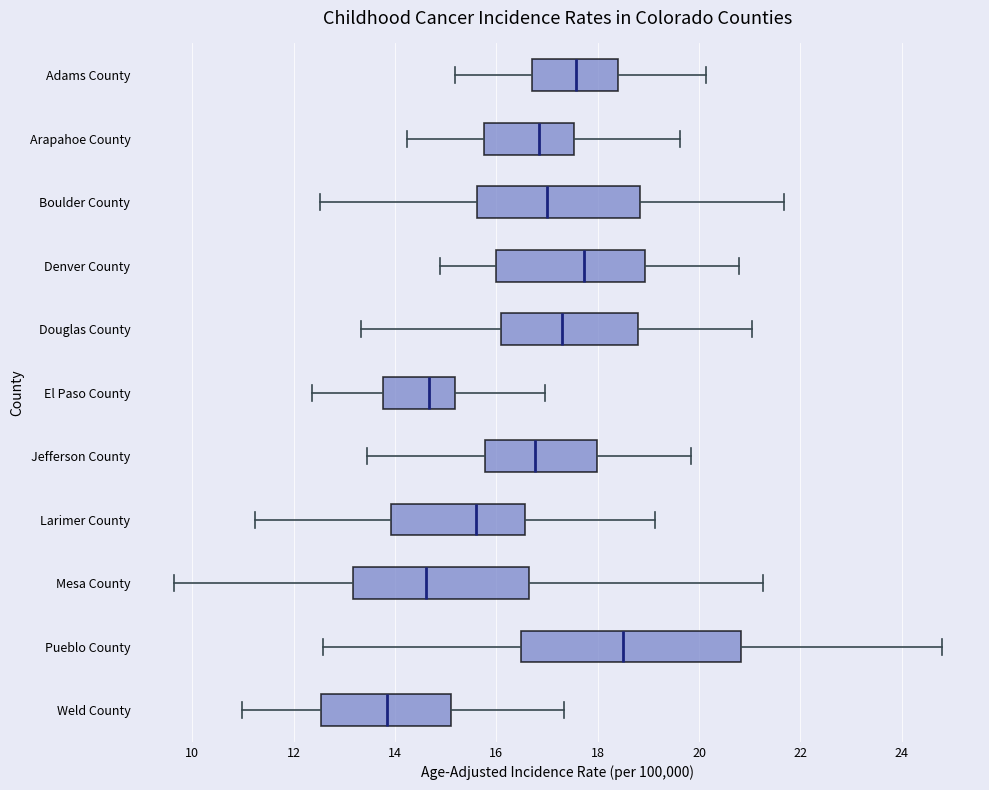

Reading bottom to top, read every box against the x-axis: the position of its median line, the range the box covers, and the ends of its whiskers. The values are not printed on the chart, so give them approximately, as read against the axis.

Weld County: median 13.8, box 12.6 to 15.2, whiskers 11.0 to 17.4
Pueblo County: median 18.4, box 16.4 to 20.8, whiskers 12.6 to 24.8
Mesa County: median 14.6, box 13.2 to 16.6, whiskers 9.6 to 21.2
Larimer County: median 15.6, box 14.0 to 16.6, whiskers 11.2 to 19.2
Jefferson County: median 16.8, box 15.8 to 18.0, whiskers 13.4 to 19.8
El Paso County: median 14.6, box 13.8 to 15.2, whiskers 12.4 to 17.0
Douglas County: median 17.2, box 16.0 to 18.8, whiskers 13.4 to 21.0
Denver County: median 17.8, box 16.0 to 19.0, whiskers 14.8 to 20.8
Boulder County: median 17.0, box 15.6 to 18.8, whiskers 12.6 to 21.6
Arapahoe County: median 16.8, box 15.8 to 17.6, whiskers 14.2 to 19.6
Adams County: median 17.6, box 16.8 to 18.4, whiskers 15.2 to 20.2